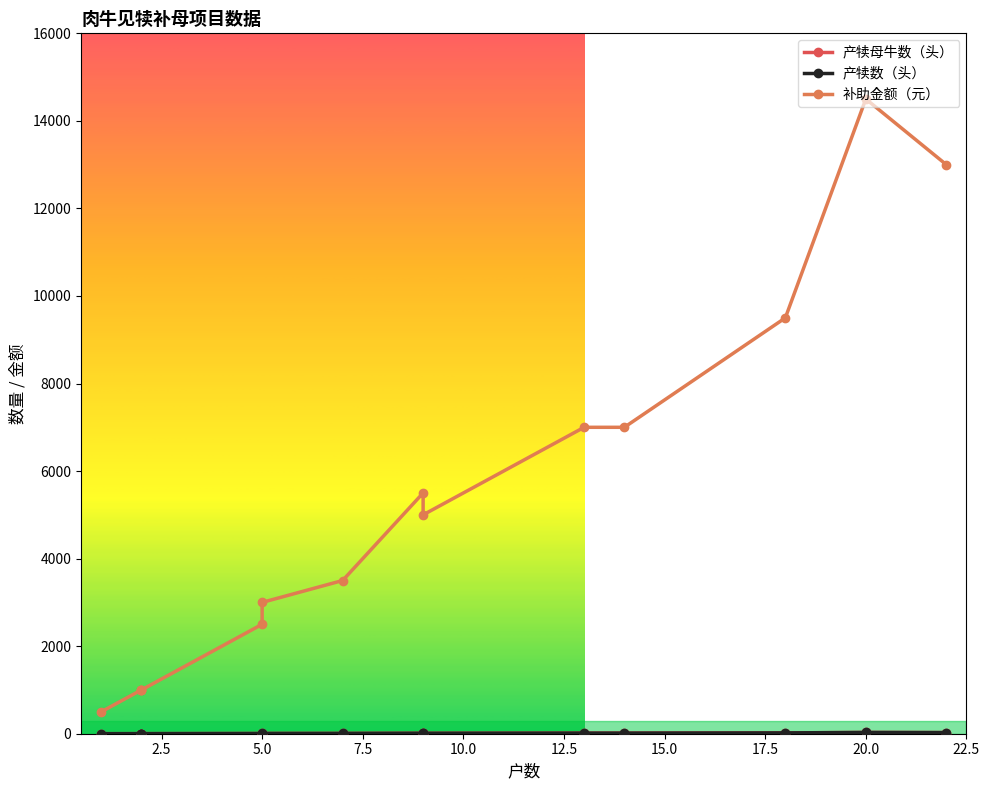

At which label does 产犊母牛数（头） first exceed 10?

17.5